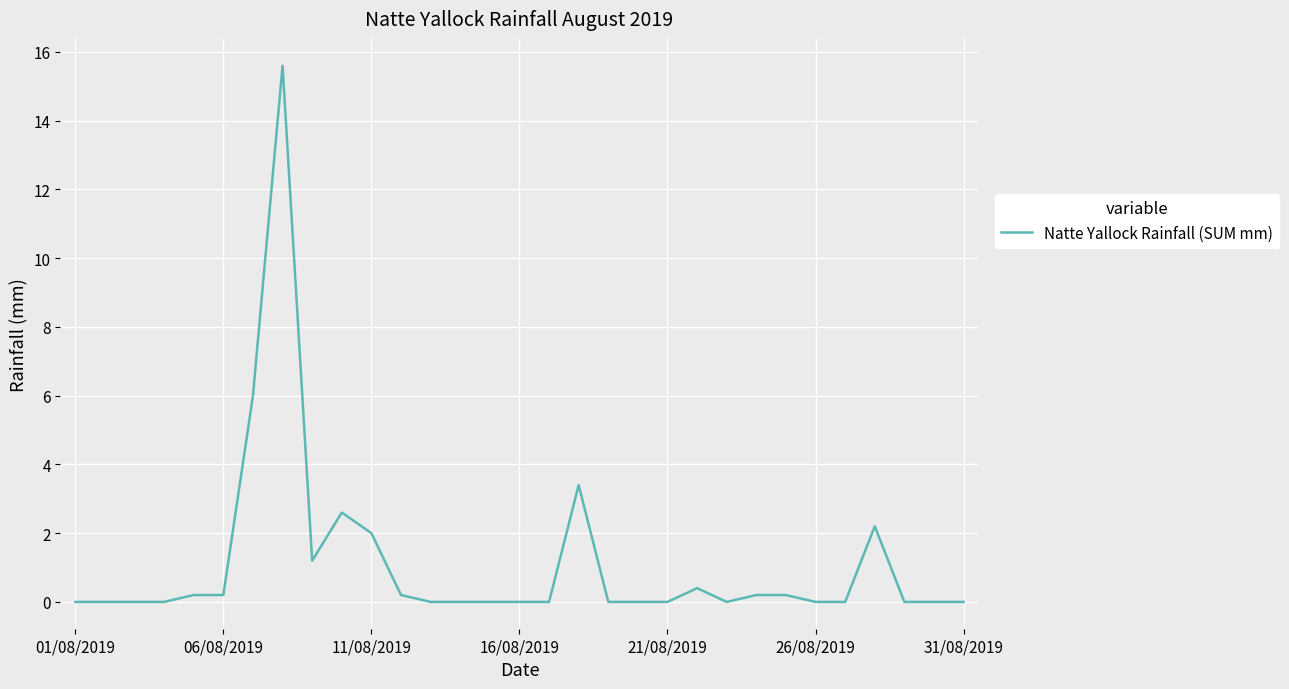

What is the greatest value displayed?

15.6